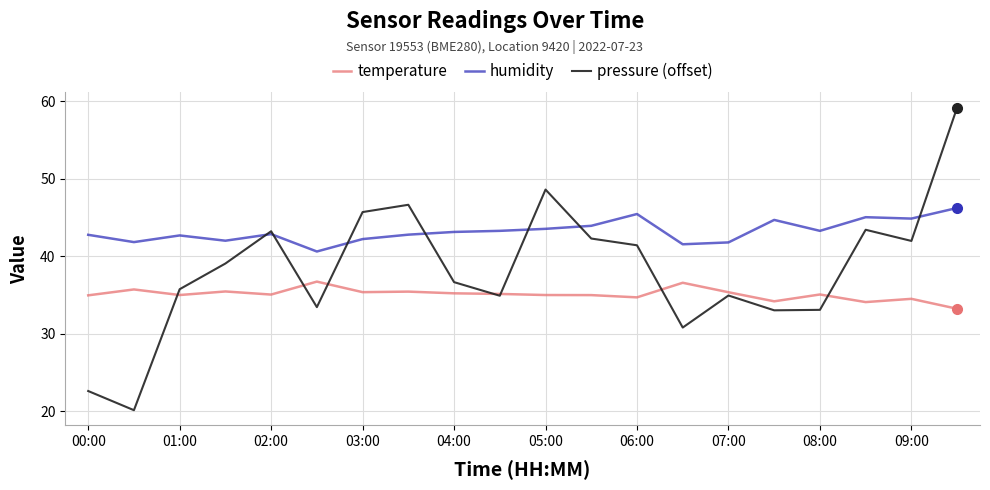

Rank the series by their maximum value, from highest to lowest.

pressure (offset), humidity, temperature